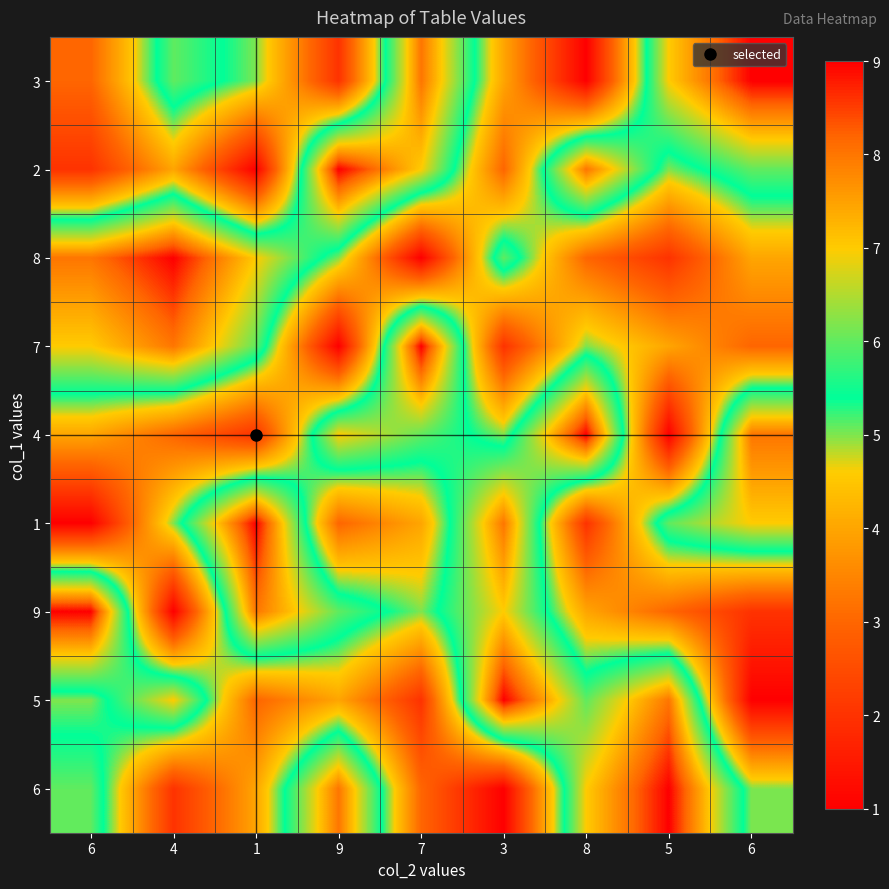

Between 9 and 7, which is larger?

7